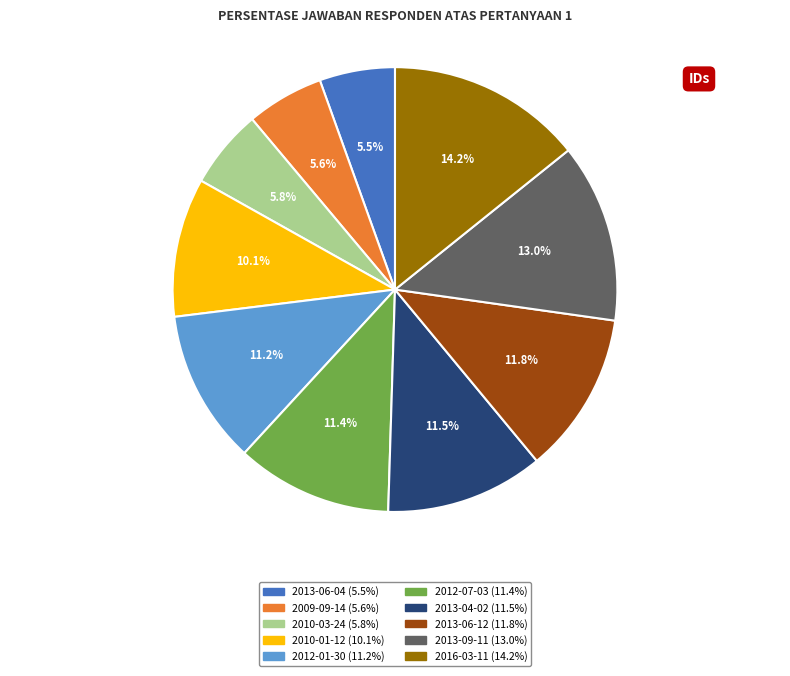

Combined, what portion of the pie is 2009-09-14 and 2013-09-11?

18.6%